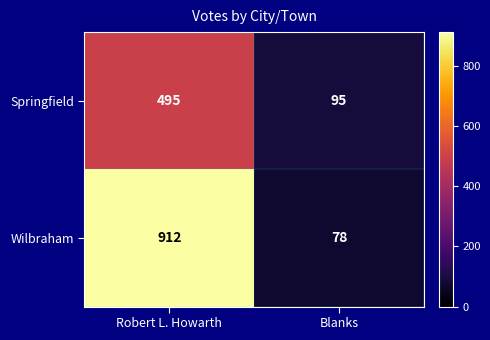

What is the total value across all series at Blanks?

173